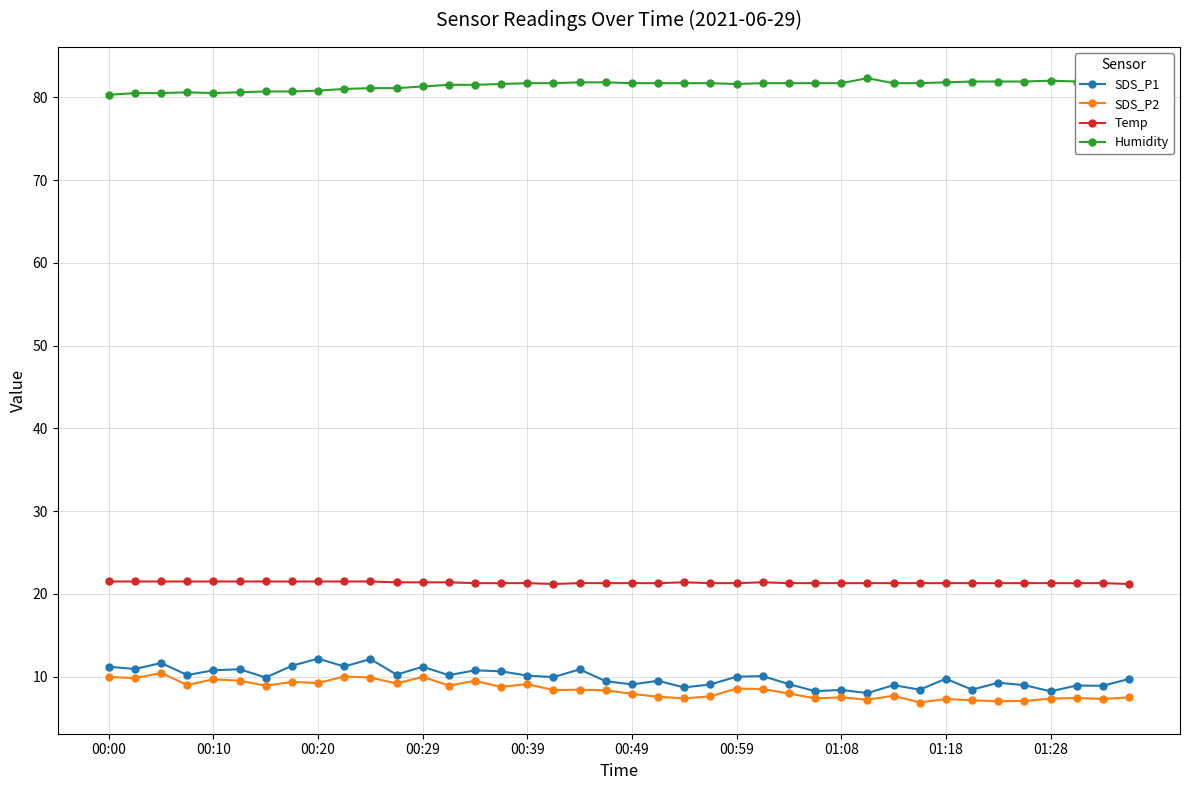

What is the maximum value for SDS_P1?

12.2